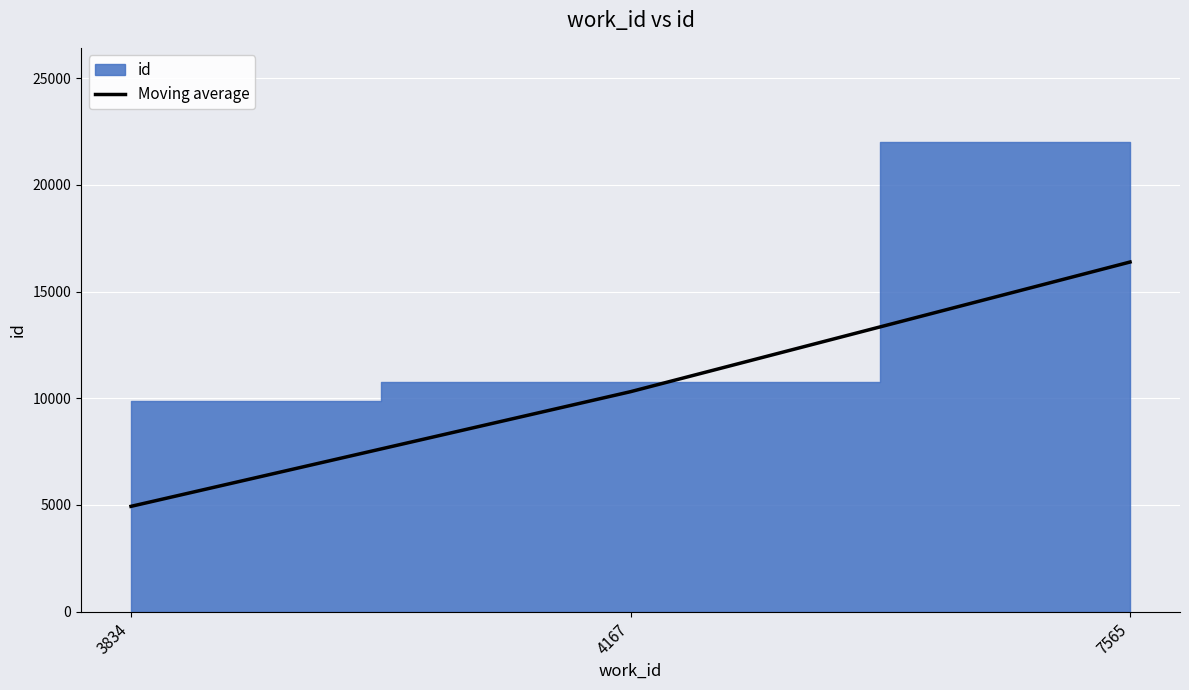

List the labels in order of value, smallest first.

3834, 4167, 7565